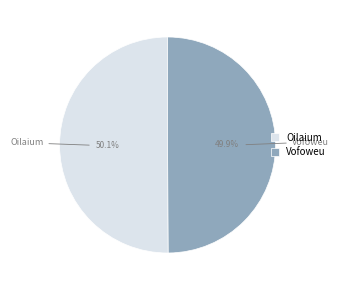

What is the ratio of the value at Oilaium to the value at Vofoweu?

1.0